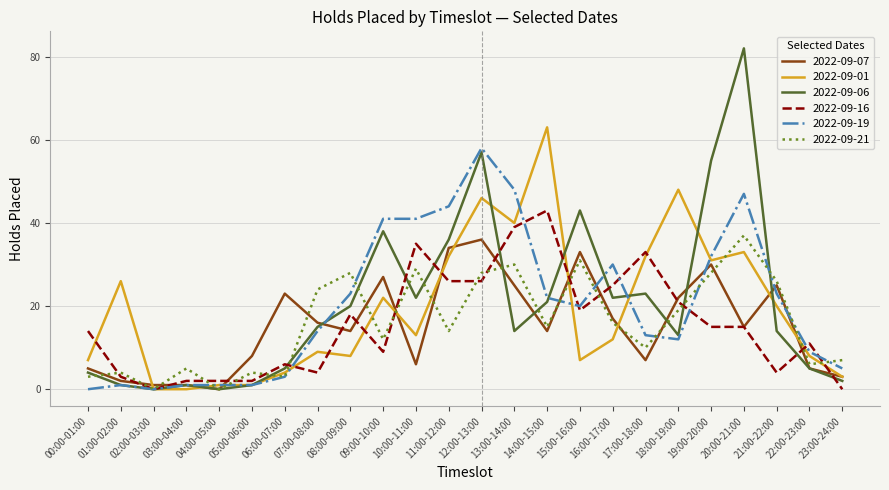

After their last crossing, which series has the higher values: 2022-09-19 or 2022-09-16?

2022-09-19